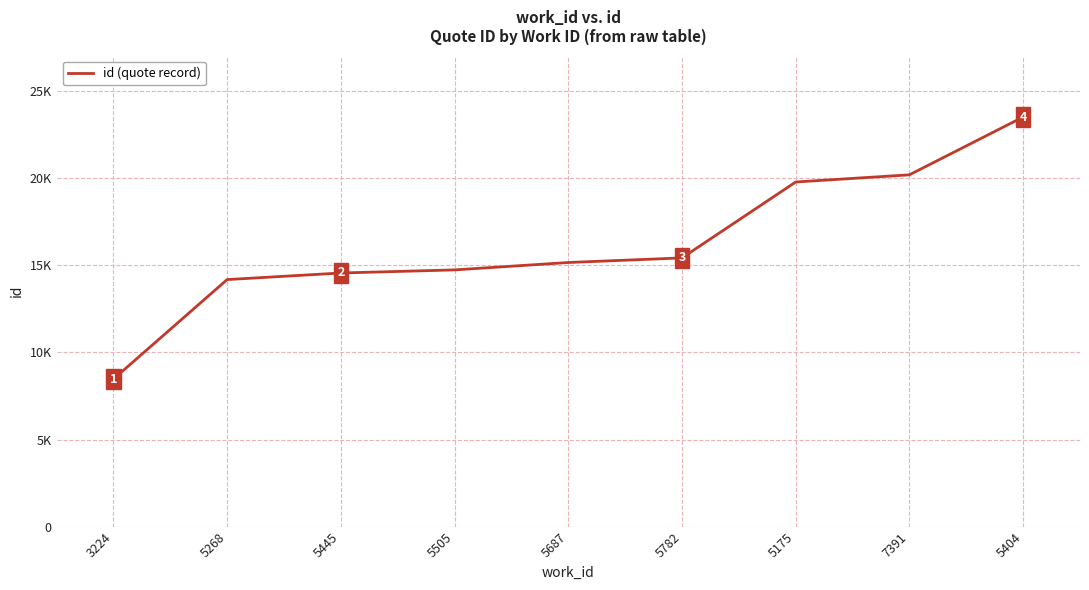

True or false: the data shows 22552 at 5782.

False